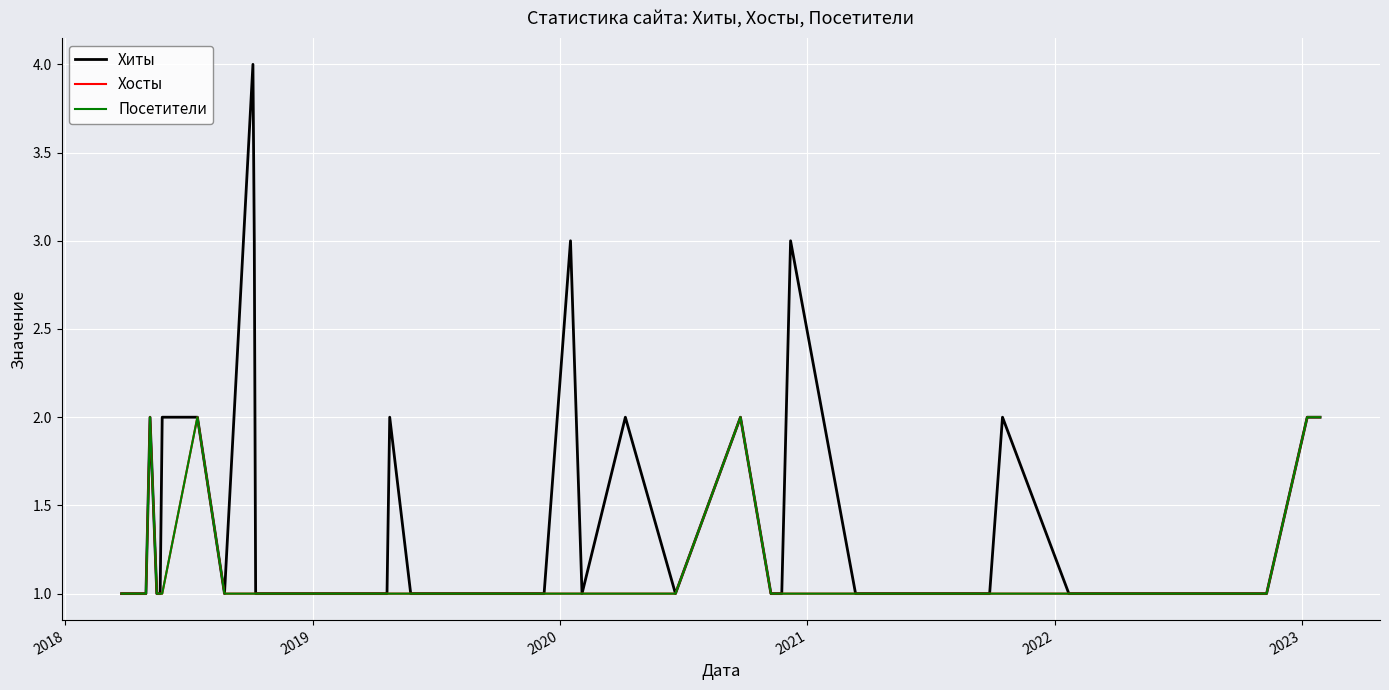

Does the chart have visible grid lines?

Yes